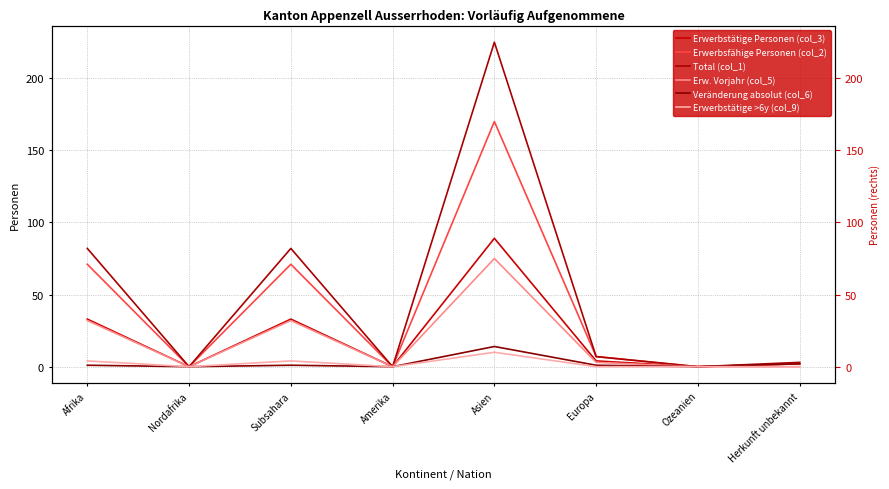

At which category does Veränderung absolut (col_6) reach its first local valley?

Nordafrika